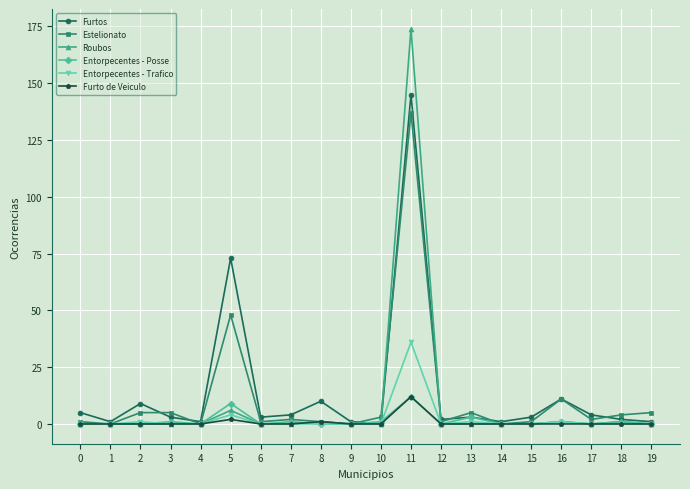

Which category has the highest value in the Entorpecentes - Posse series?

11